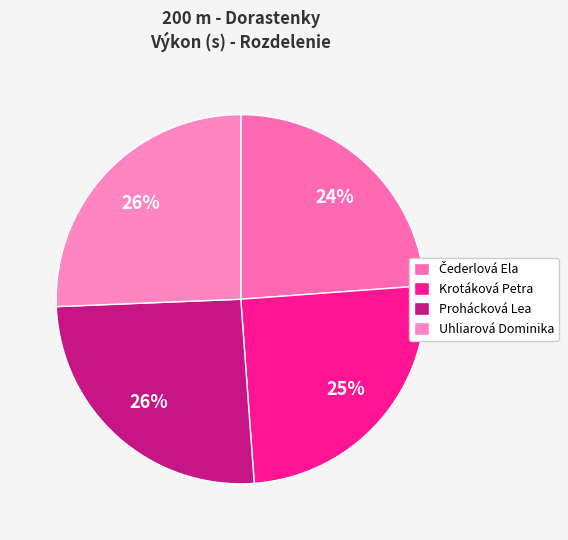

True or false: Krotáková Petra accounts for 16% of the total.

False